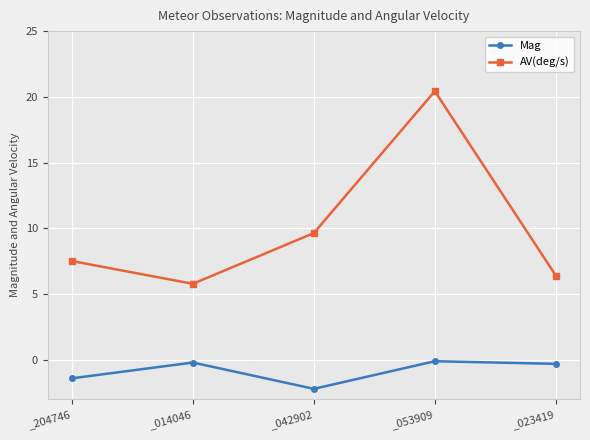

True or false: Mag and AV(deg/s) cross at least once.

False